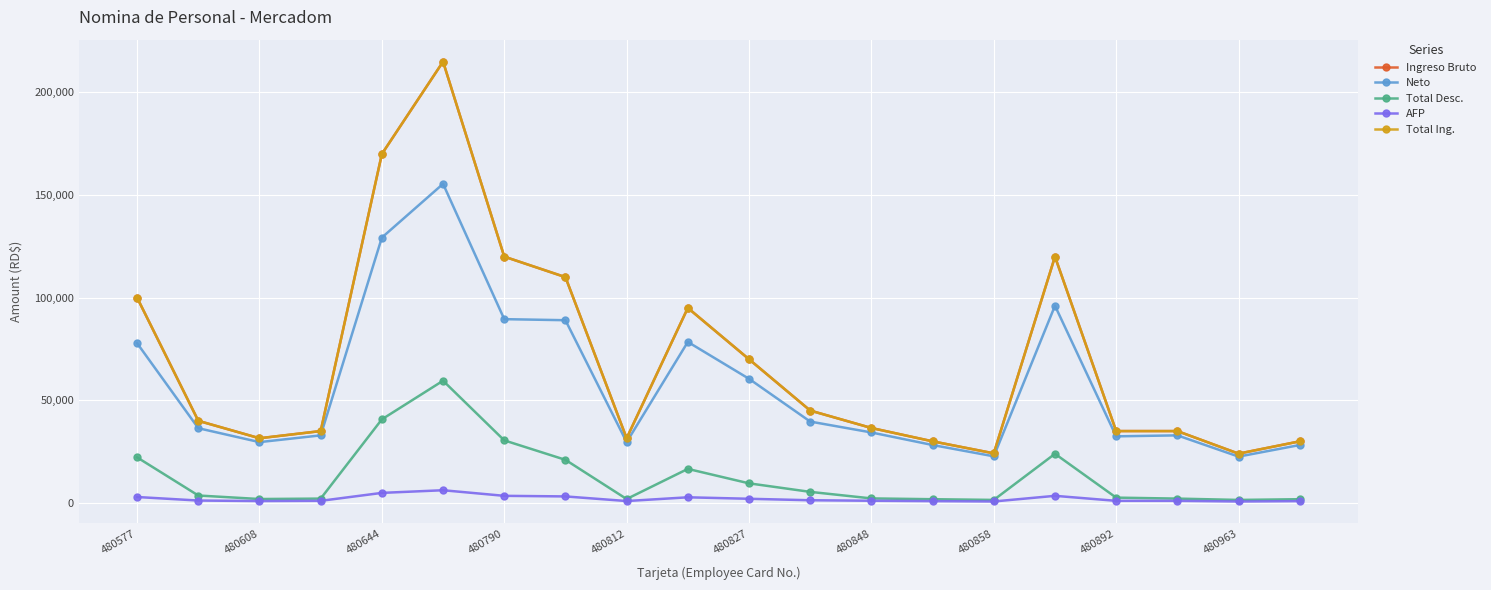

What is the average value of the Total Ing. series?

69882.5